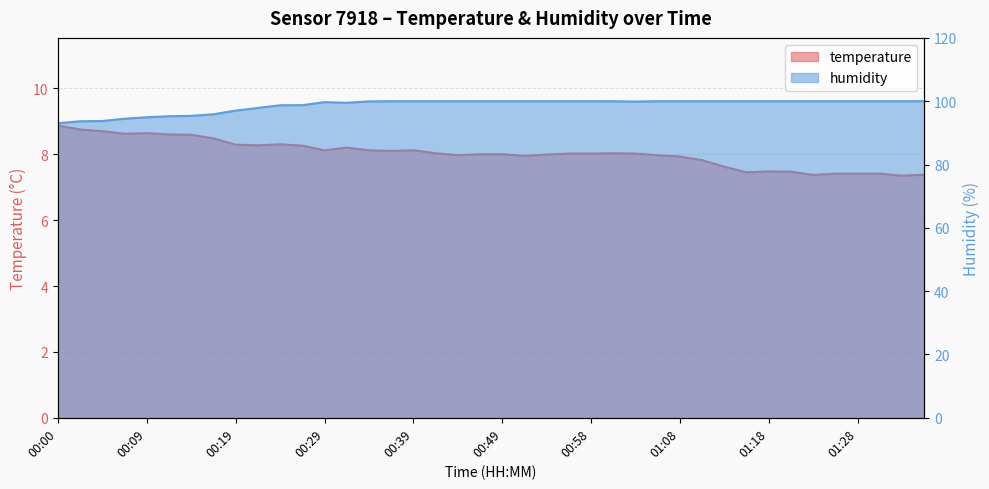

Which series has the largest range (max minus min)?

humidity